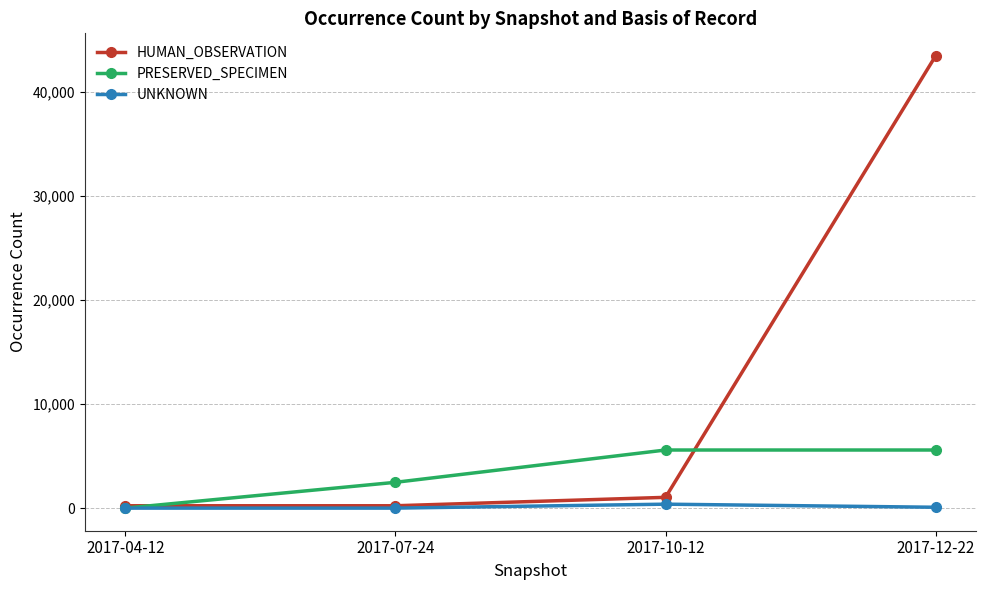

List the series in order of their peak value, highest first.

HUMAN_OBSERVATION, PRESERVED_SPECIMEN, UNKNOWN